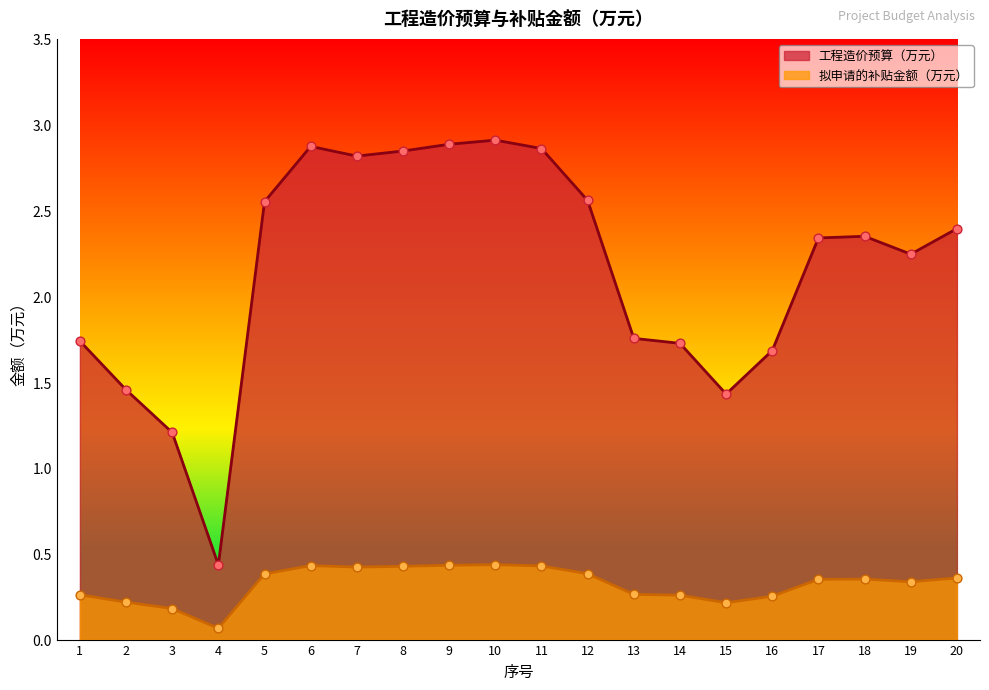

Which series contains the highest Y value?

工程造价预算（万元）